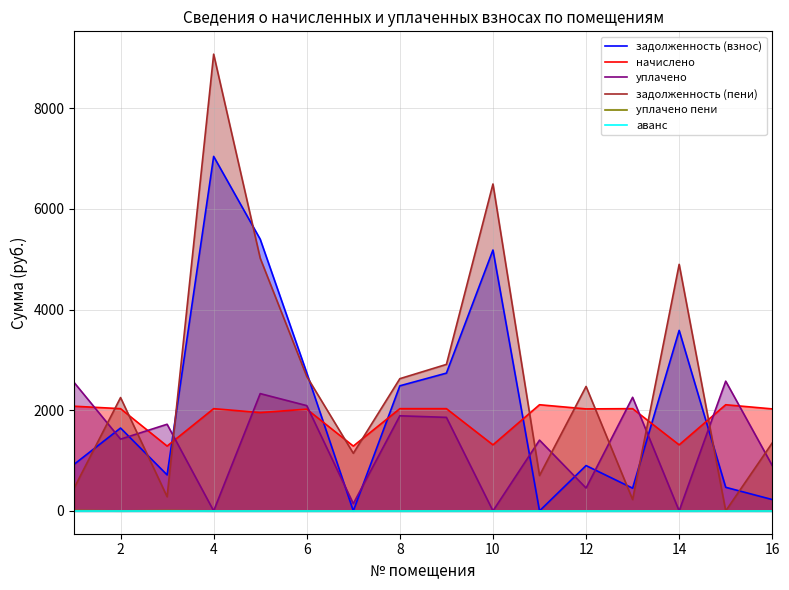

What are all the series names shown in the legend?

задолженность (взнос), начислено, уплачено, задолженность (пени), уплачено пени, аванс